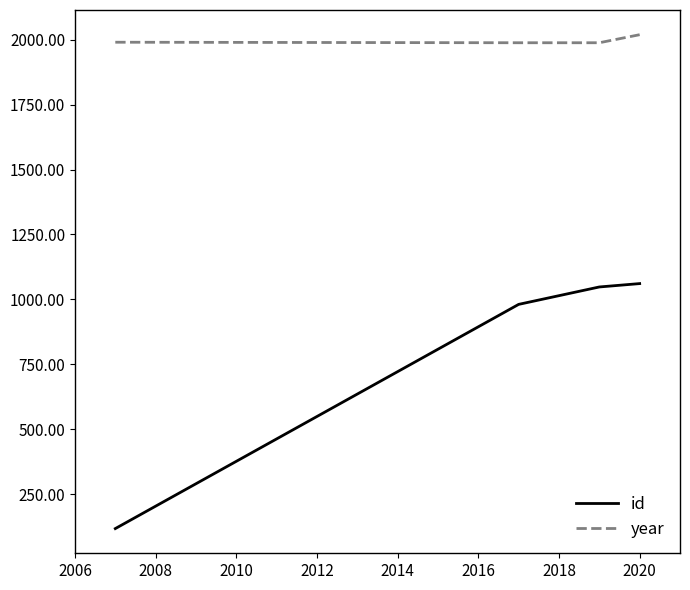

List the series in order of their peak value, lowest first.

id, year